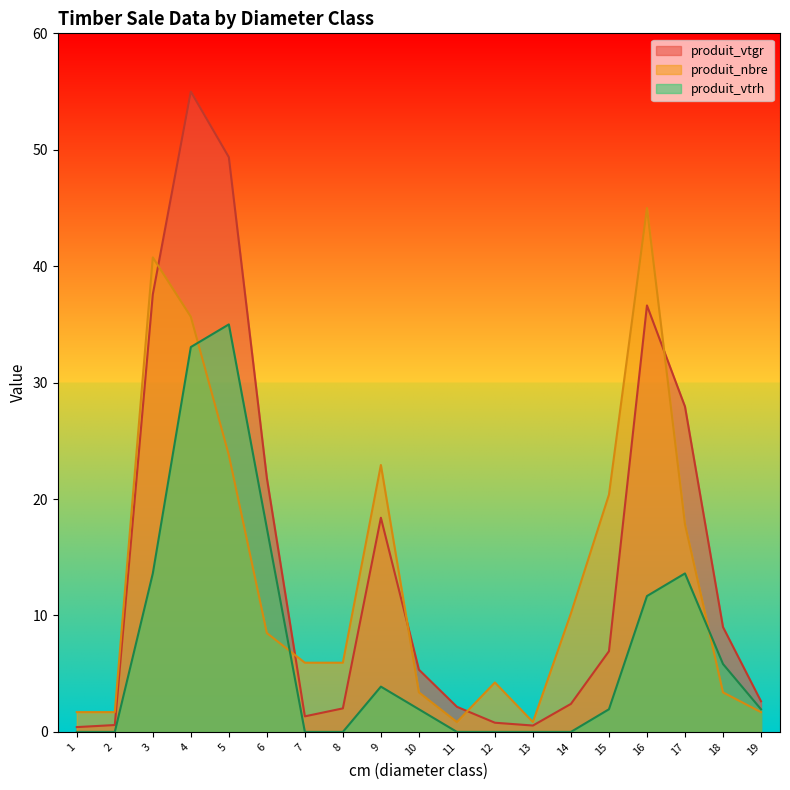

Which category has the highest value across all series?

4